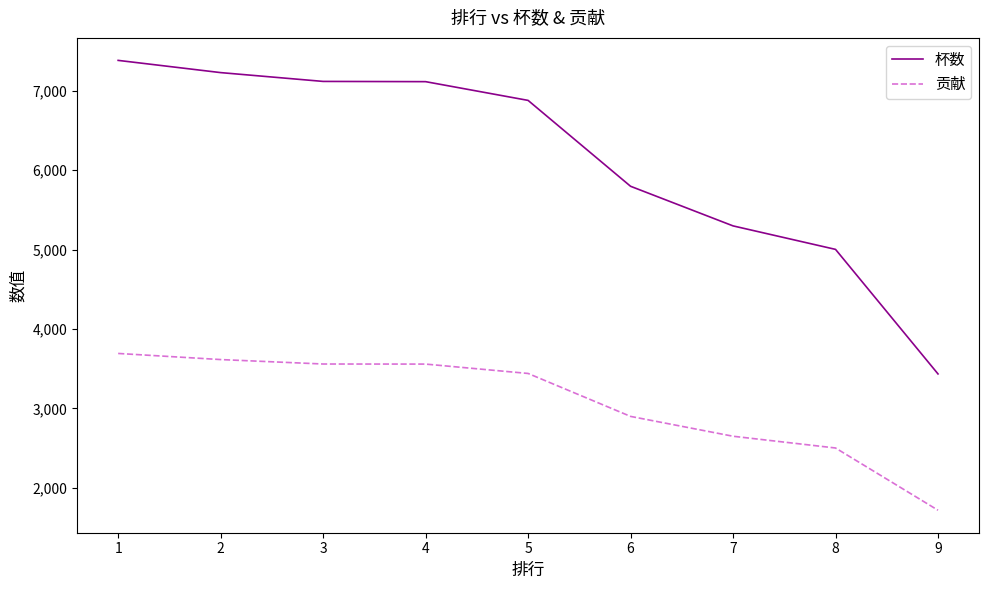

What is the sum of the 杯数 values at 5 and 3?

13999